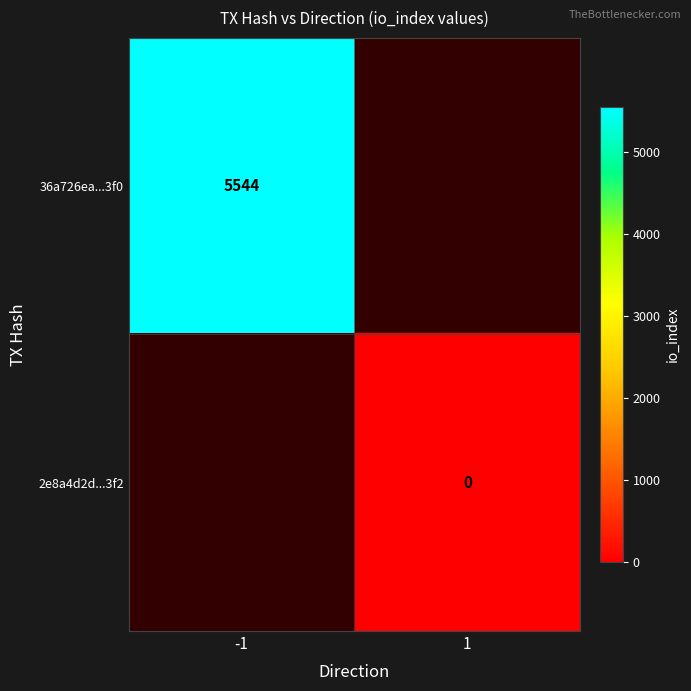

Is it true that 36a726ea...3f0 equals 5544 at -1?

True